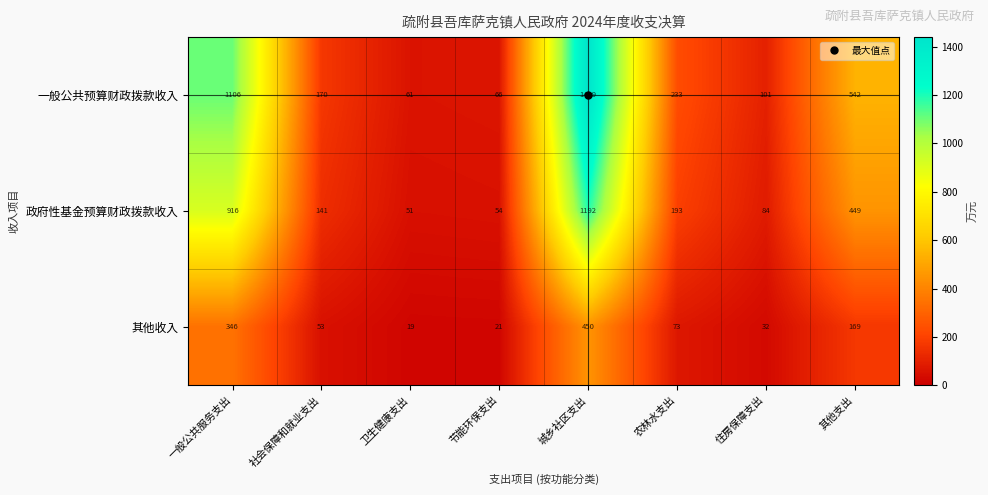

What is the minimum value shown in the chart?

19